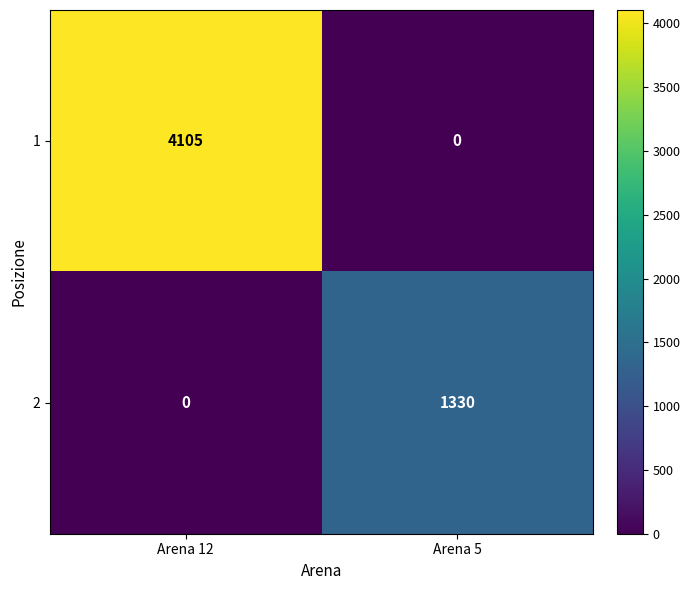

What is the maximum value shown in the chart?

4105